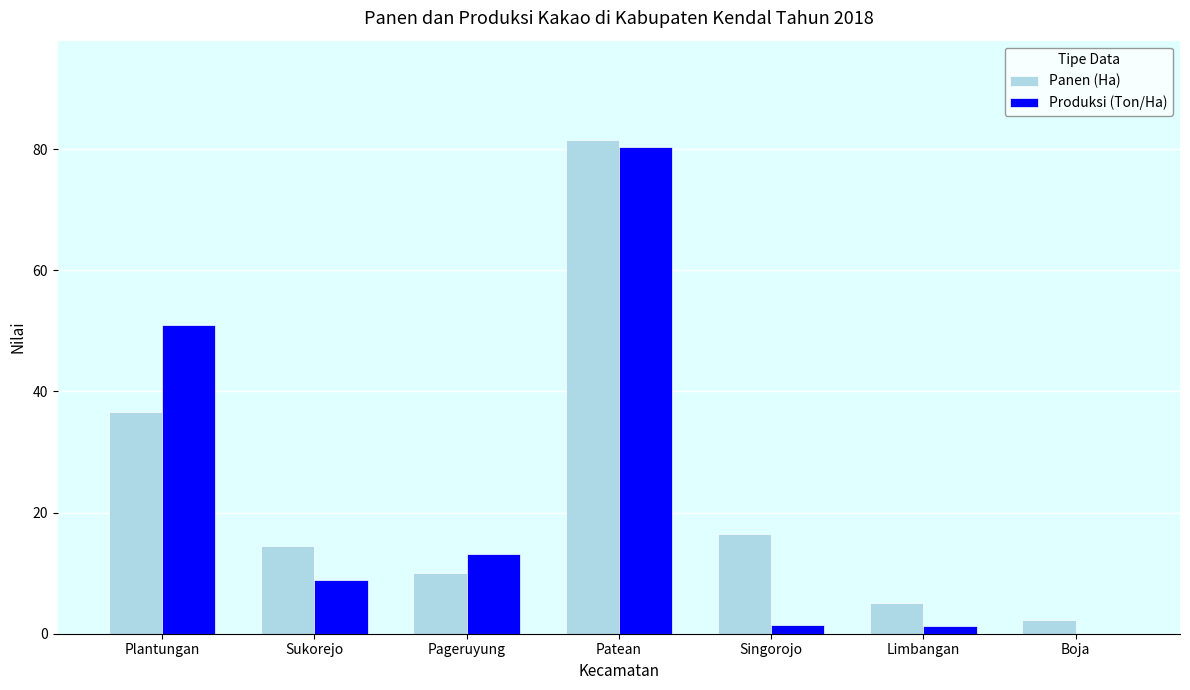

At which label is Panen (Ha) closest to 41?

Plantungan